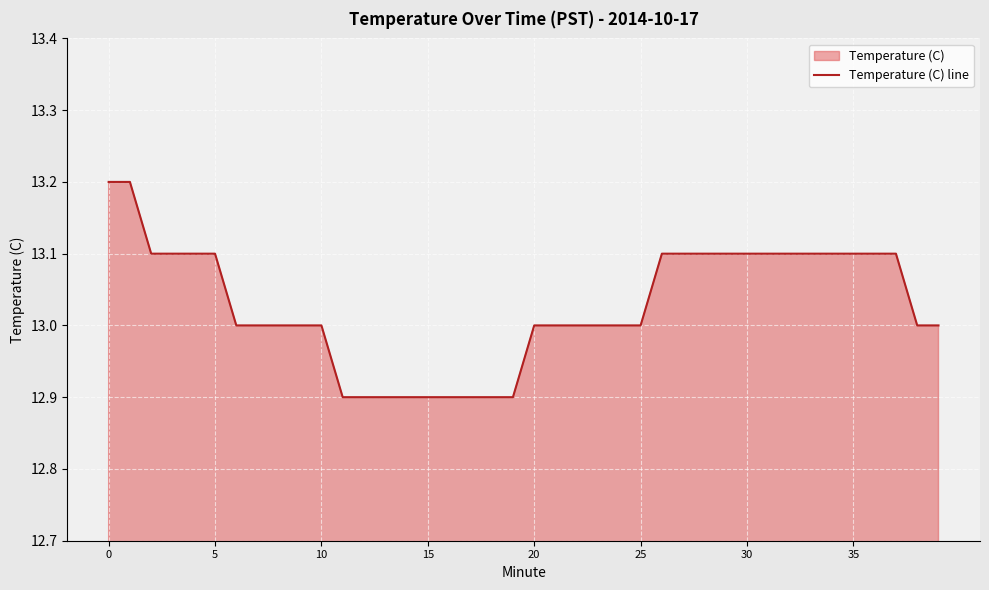

True or false: the data shows 22.5 at 35.

False